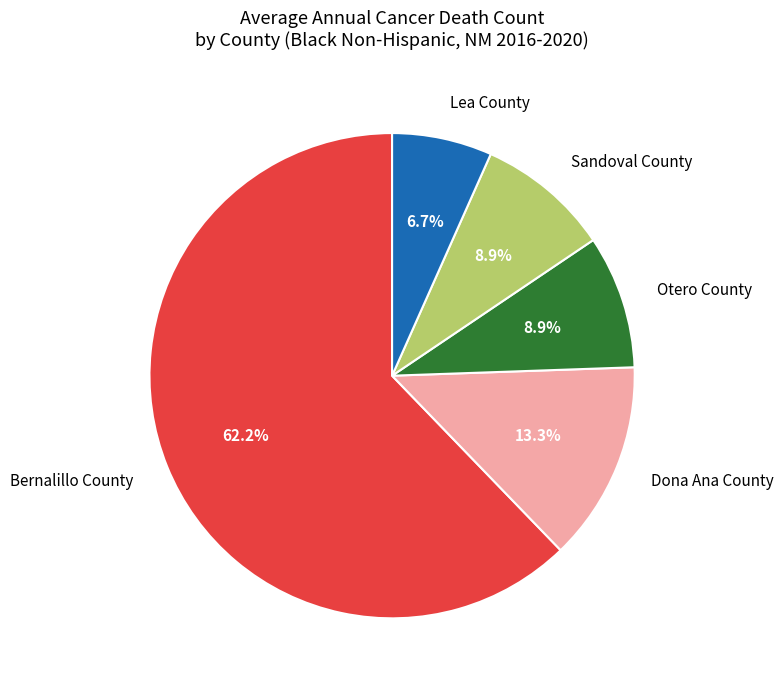

To the nearest percent, what portion does Sandoval County represent?

9%